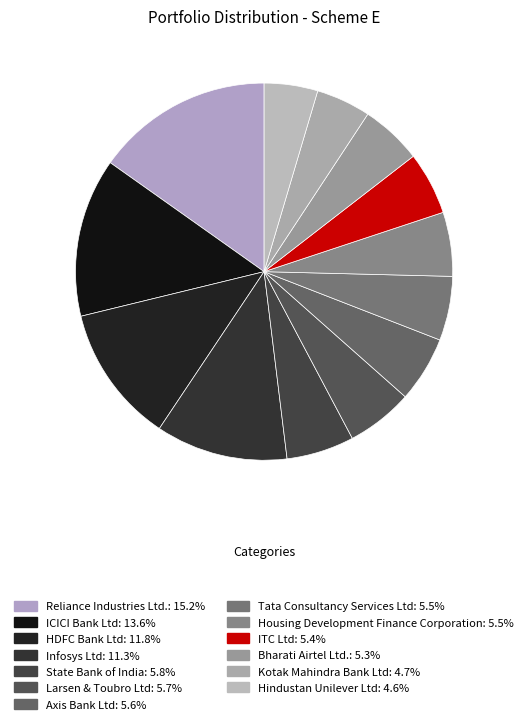

The Hindustan Unilever Ltd slice represents 5% of the pie. True or false?

True